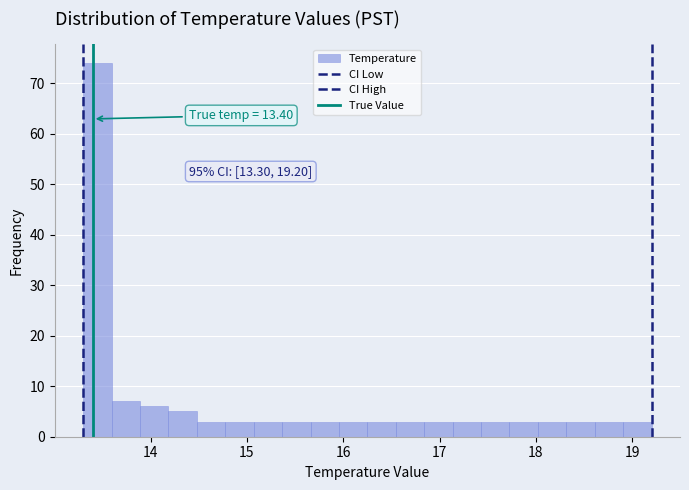

Around what value on the x-axis is the tallest bar? Give the approximate position of its centre, as read against the axis.

13.4